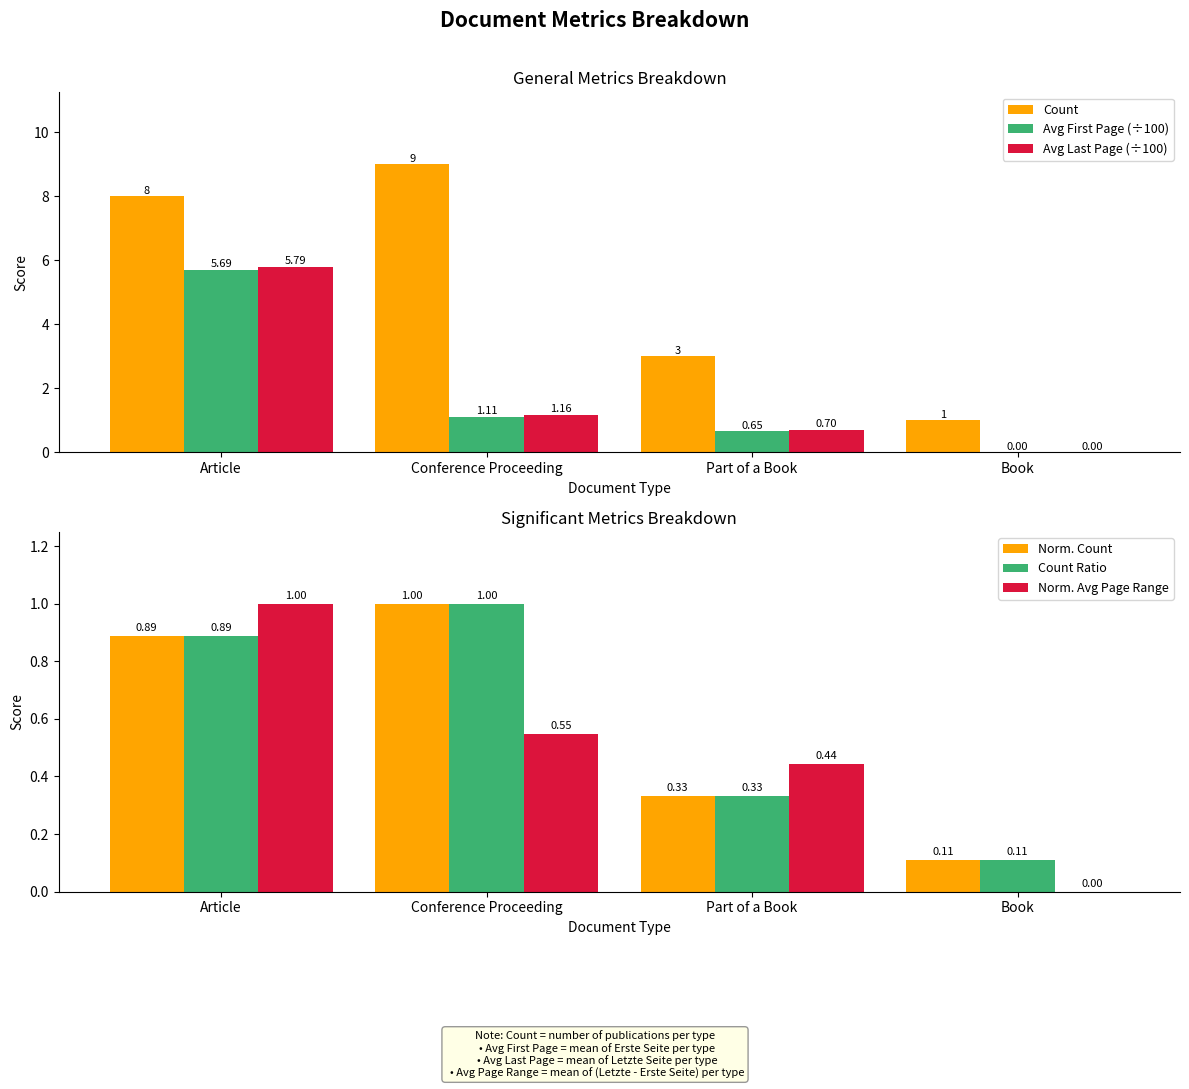

What is the label of the 1st bar from the right?

Book